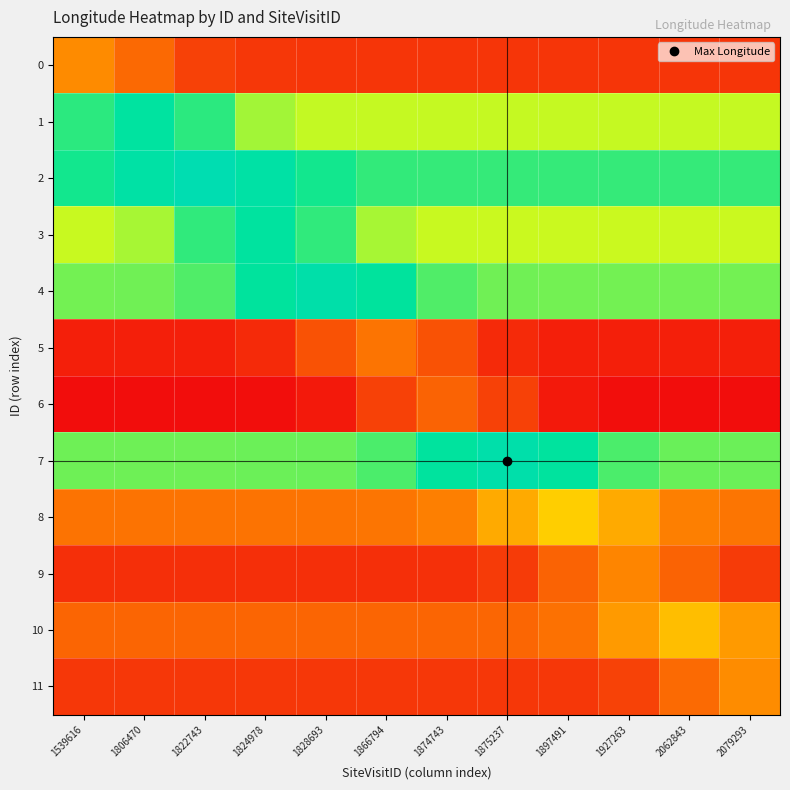

Reading left to right, what are all the values shown in this chart?

0: 1539616=0.3	1806470=0.2	1822743=0.1	1824978=0.1	1828693=0.1	1866794=0.1	1874743=0.1	1875237=0.1	1897491=0.1	1927263=0.1	2062843=0.1	2079293=0.1
1: 1539616=0.7	1806470=0.8	1822743=0.7	1824978=0.6	1828693=0.6	1866794=0.6	1874743=0.6	1875237=0.6	1897491=0.6	1927263=0.6	2062843=0.6	2079293=0.6
2: 1539616=0.7	1806470=0.8	1822743=0.9	1824978=0.8	1828693=0.7	1866794=0.7	1874743=0.7	1875237=0.7	1897491=0.7	1927263=0.7	2062843=0.7	2079293=0.7
3: 1539616=0.6	1806470=0.6	1822743=0.7	1824978=0.8	1828693=0.7	1866794=0.6	1874743=0.6	1875237=0.6	1897491=0.6	1927263=0.6	2062843=0.6	2079293=0.6
4: 1539616=0.7	1806470=0.7	1822743=0.7	1824978=0.8	1828693=0.9	1866794=0.8	1874743=0.7	1875237=0.7	1897491=0.7	1927263=0.7	2062843=0.7	2079293=0.7
5: 1539616=0.0	1806470=0.0	1822743=0.0	1824978=0.1	1828693=0.2	1866794=0.2	1874743=0.2	1875237=0.1	1897491=0.0	1927263=0.0	2062843=0.0	2079293=0.0
6: 1539616=0.0	1806470=0.0	1822743=0.0	1824978=0.0	1828693=0.0	1866794=0.1	1874743=0.2	1875237=0.1	1897491=0.0	1927263=0.0	2062843=0.0	2079293=0.0
7: 1539616=0.7	1806470=0.7	1822743=0.7	1824978=0.7	1828693=0.7	1866794=0.7	1874743=0.8	1875237=0.9	1897491=0.8	1927263=0.7	2062843=0.7	2079293=0.7
8: 1539616=0.2	1806470=0.2	1822743=0.2	1824978=0.2	1828693=0.2	1866794=0.2	1874743=0.3	1875237=0.4	1897491=0.4	1927263=0.4	2062843=0.3	2079293=0.2
9: 1539616=0.1	1806470=0.1	1822743=0.1	1824978=0.1	1828693=0.1	1866794=0.1	1874743=0.1	1875237=0.1	1897491=0.2	1927263=0.3	2062843=0.2	2079293=0.1
10: 1539616=0.2	1806470=0.2	1822743=0.2	1824978=0.2	1828693=0.2	1866794=0.2	1874743=0.2	1875237=0.2	1897491=0.2	1927263=0.3	2062843=0.4	2079293=0.3
11: 1539616=0.1	1806470=0.1	1822743=0.1	1824978=0.1	1828693=0.1	1866794=0.1	1874743=0.1	1875237=0.1	1897491=0.1	1927263=0.1	2062843=0.2	2079293=0.3